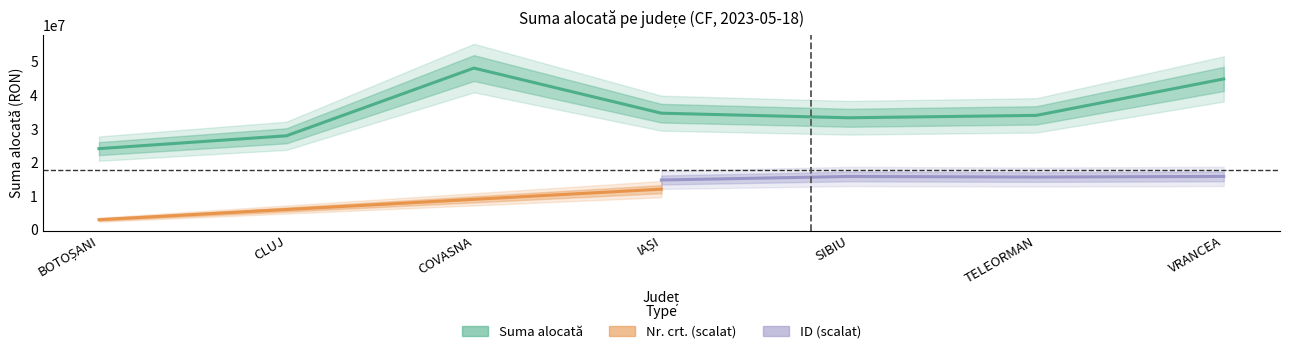

True or false: the data shows 21090503.8 at TELEORMAN.

False